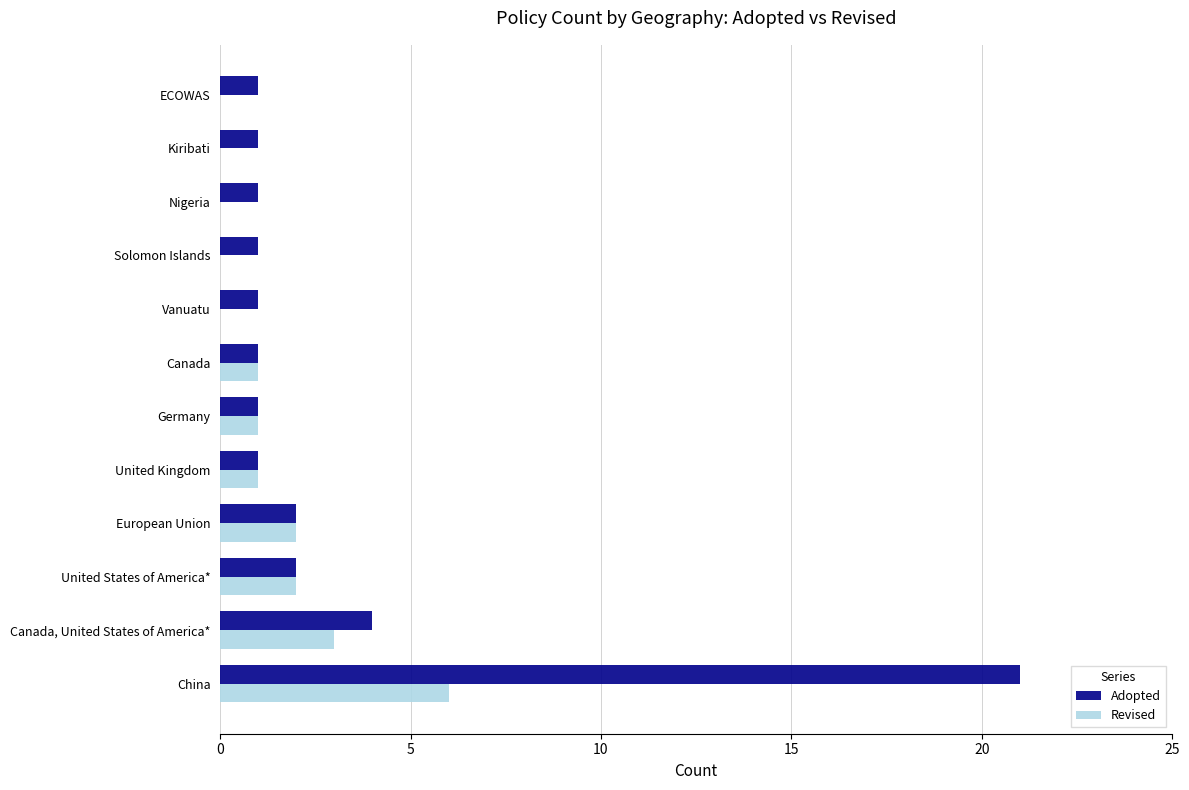

The value of Revised at ECOWAS is 0. True or false?

True